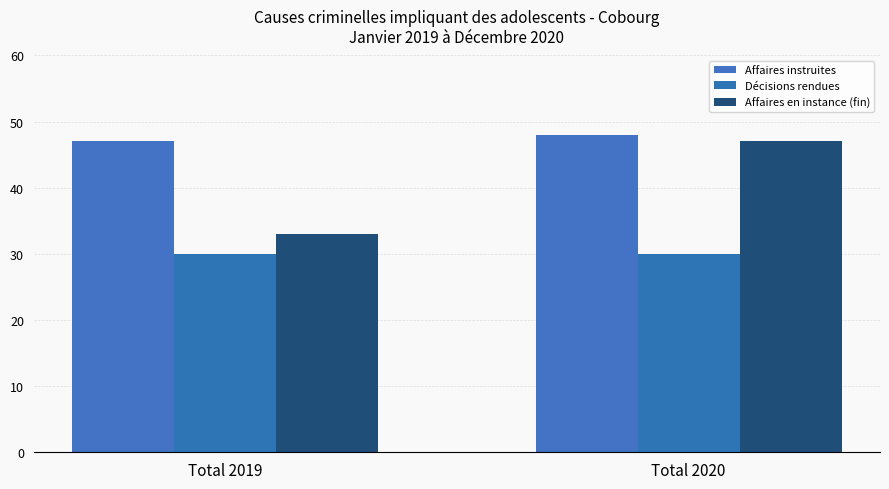

What is the difference between the Affaires instruites values at Total 2019 and Total 2020?

1